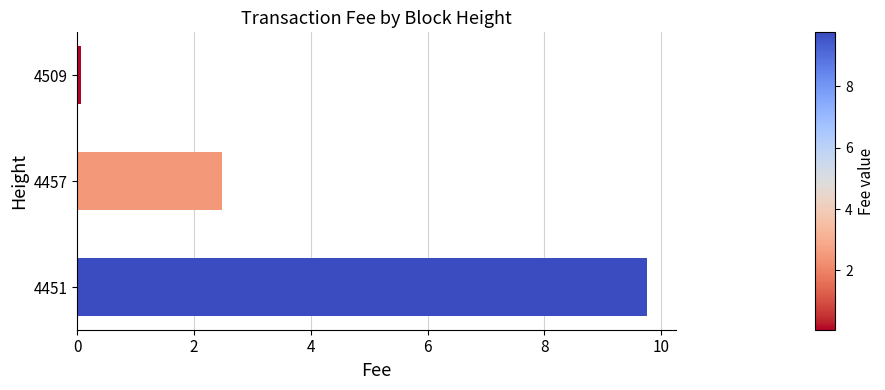

What is the value of the 2nd bar from the top?

2.5